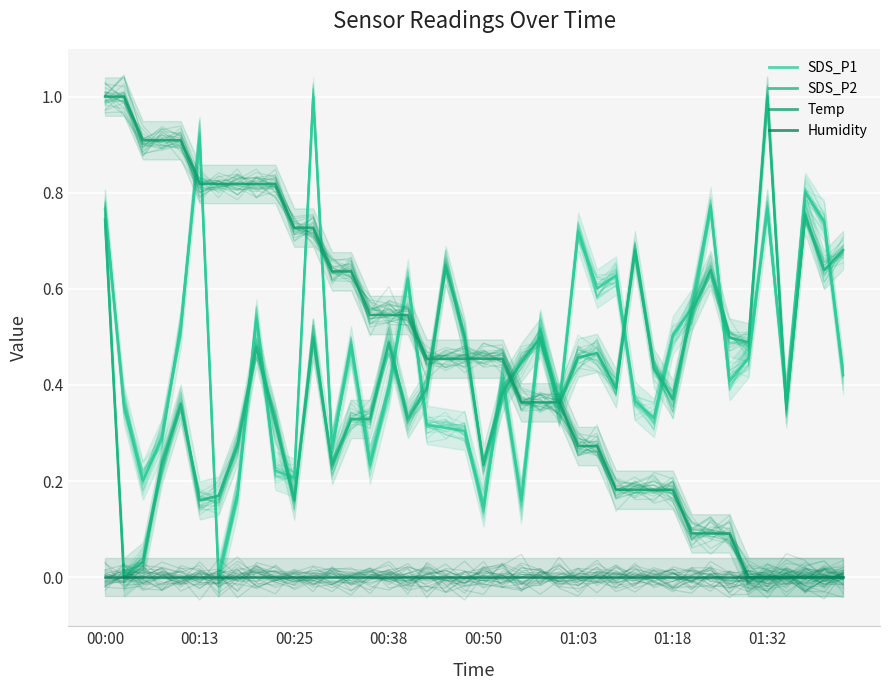

Rank the series by their maximum value, from highest to lowest.

SDS_P2, Temp, SDS_P1, Humidity